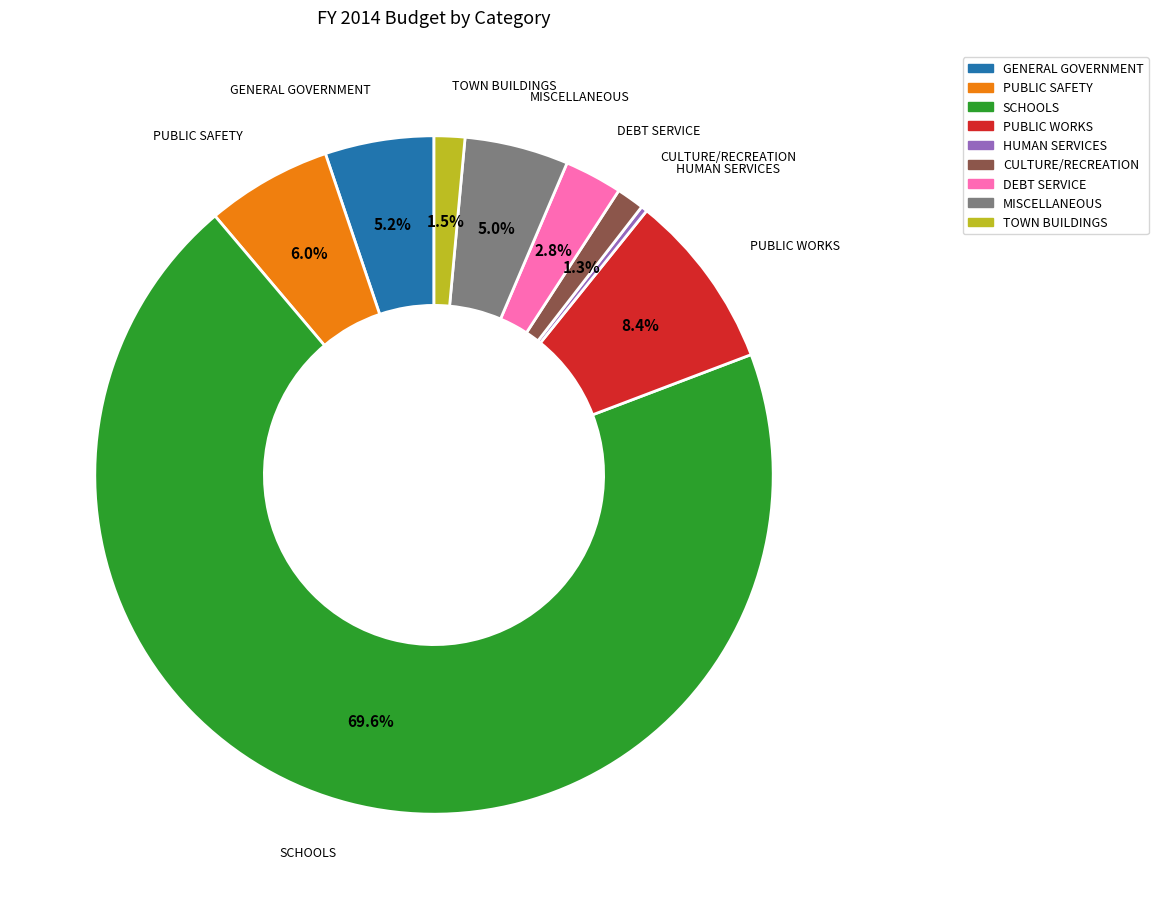

What portion of the pie excludes DEBT SERVICE?

97.2%